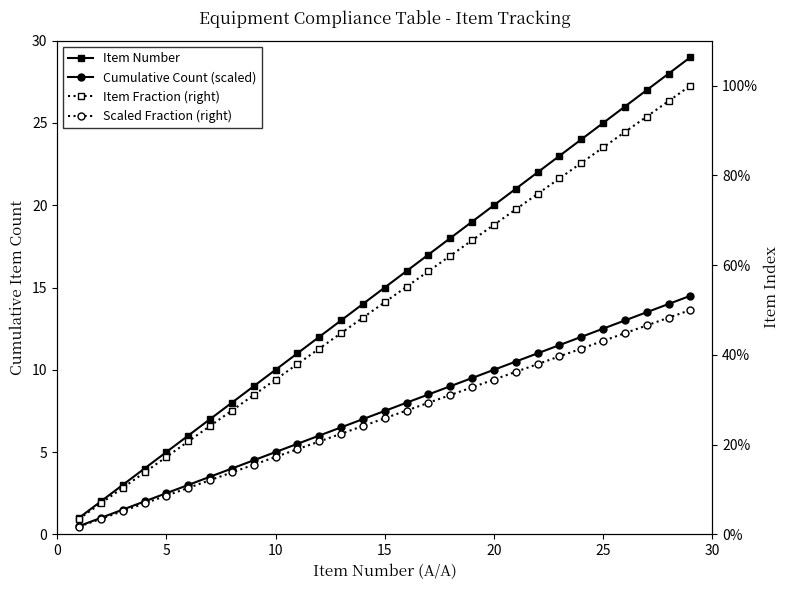

How many lines are shown in the chart?

4